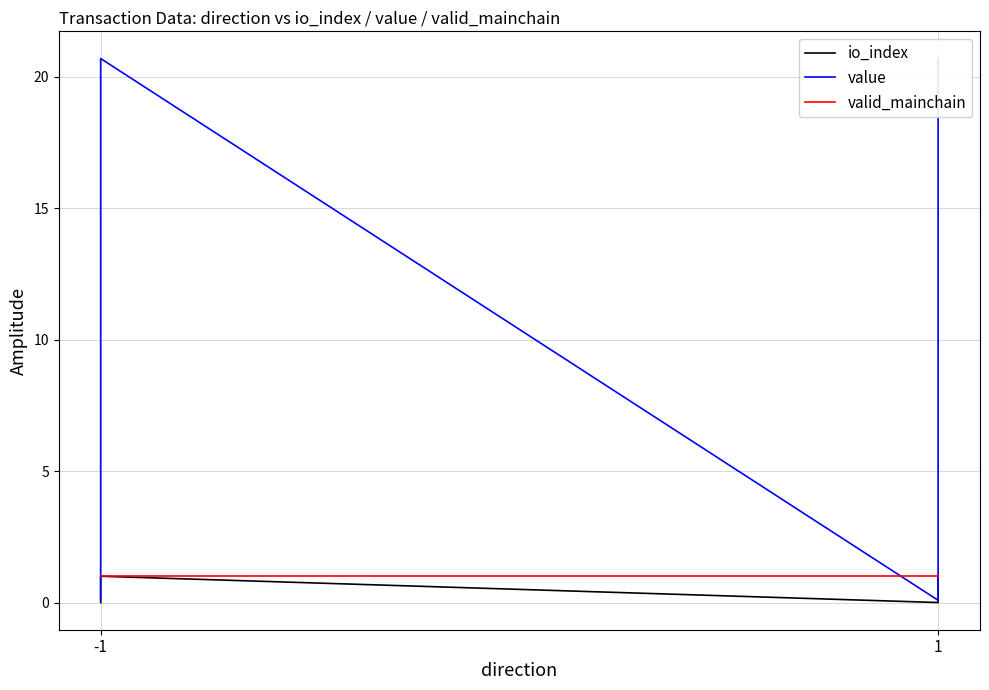

Is the value of io_index at 1 greater than the value of valid_mainchain at -1?

No